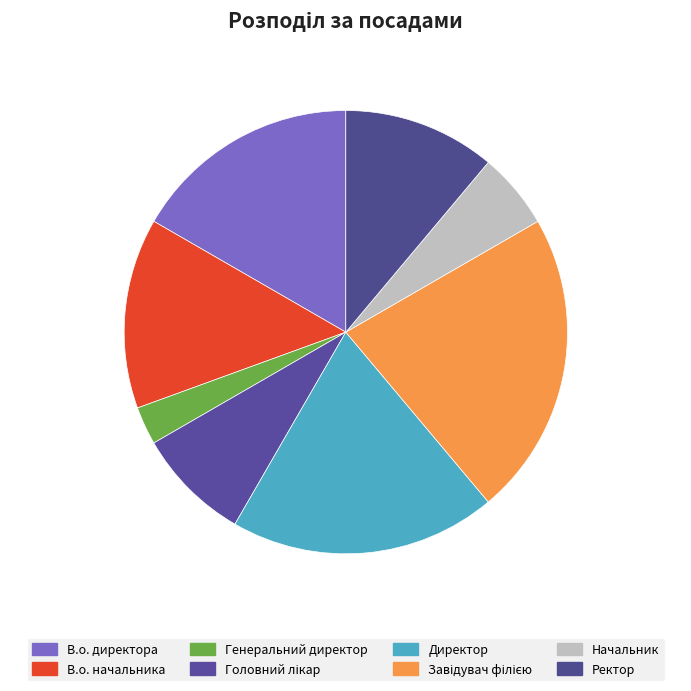

How many segments does this pie chart have?

8